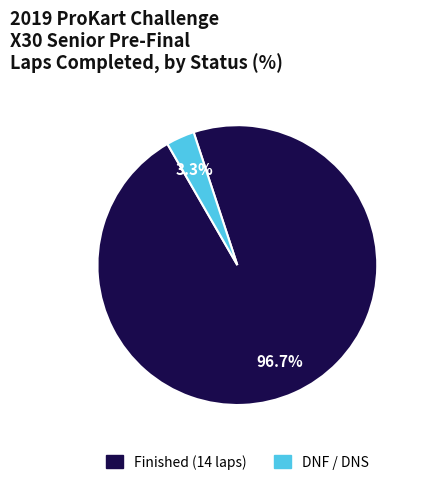

Is there any slice that represents more than half of the pie?

Yes